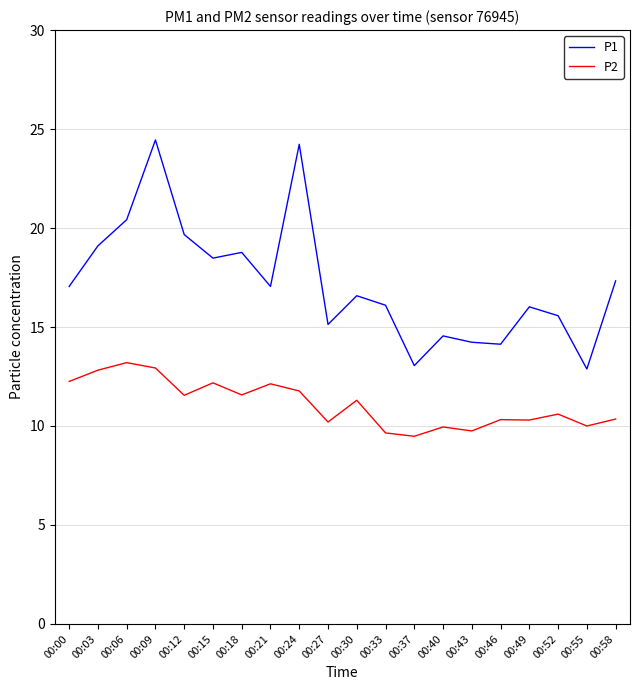

At 00:55, list the series in order from smallest to largest.

P2, P1